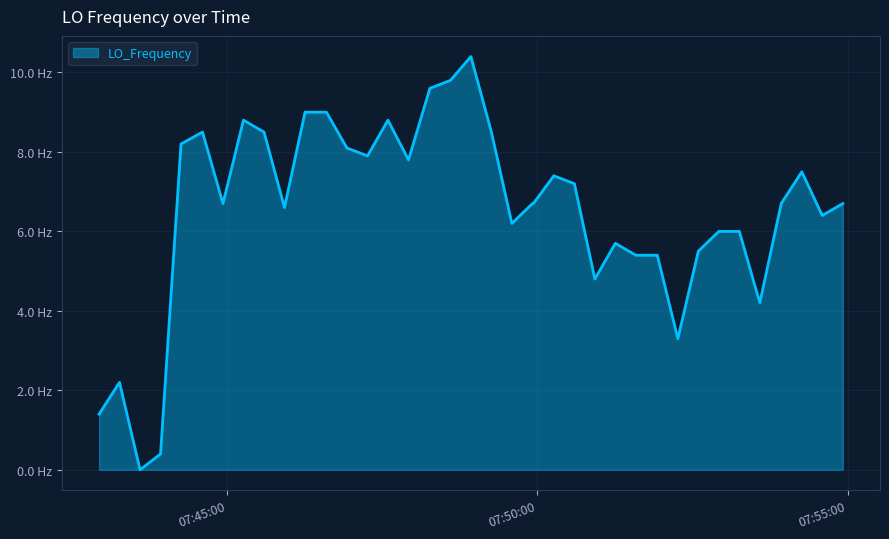

Is this an area chart (filled region under the line)?

Yes